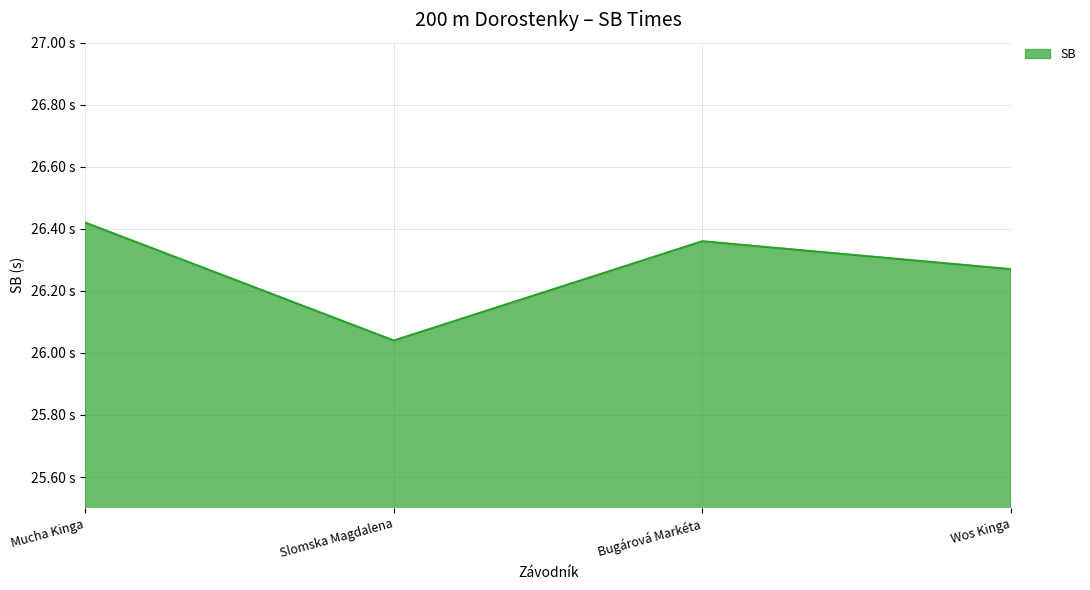

How many points are lower than both their immediate neighbors (excluding endpoints)?

1